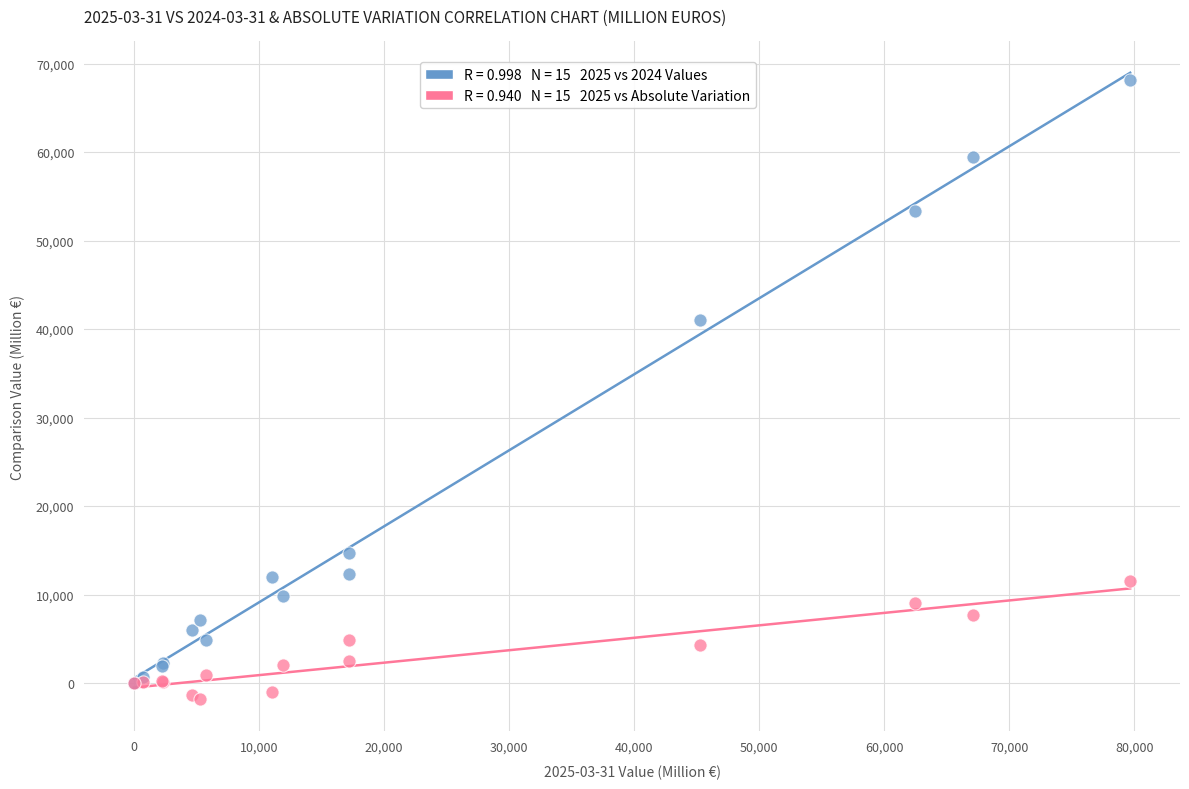

Across all series, what Y value is closest to 33134?

41048